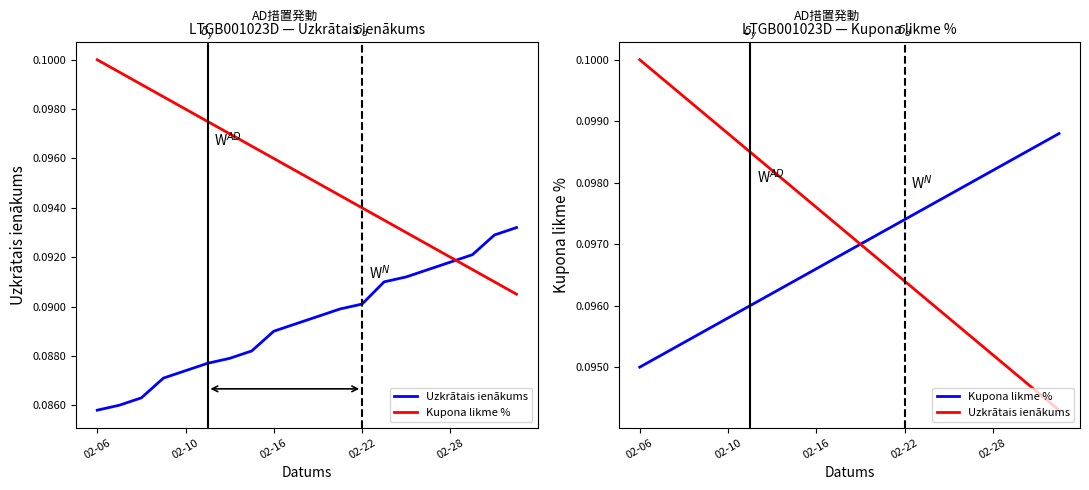

At which label does Uzkrātais ienākums reach its peak?

02-06